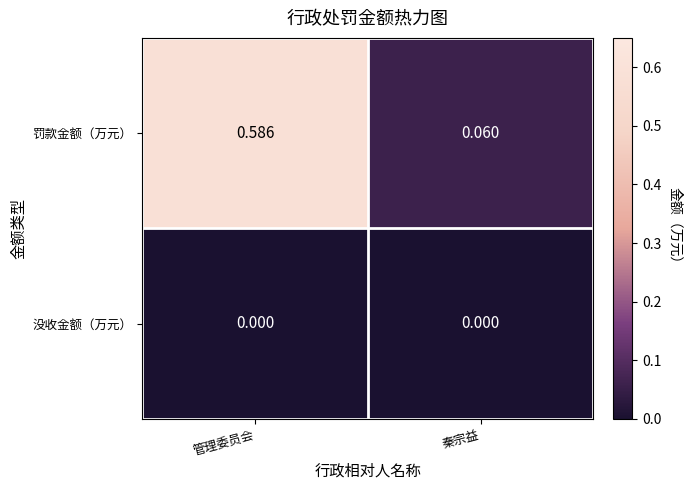

At which category is the sum across all series the highest?

管理委员会